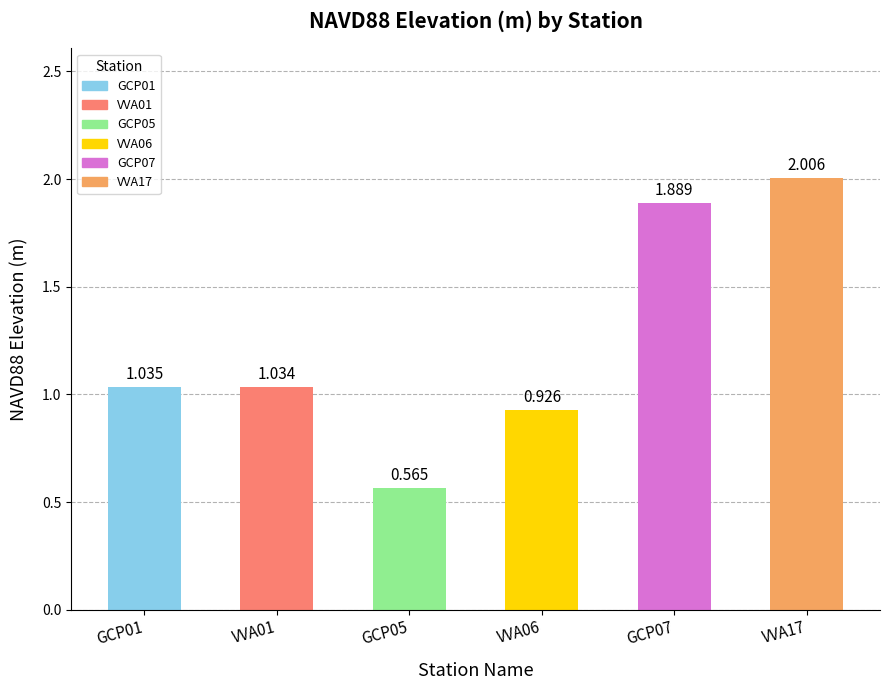

Which category has the highest value across all series?

VVA17